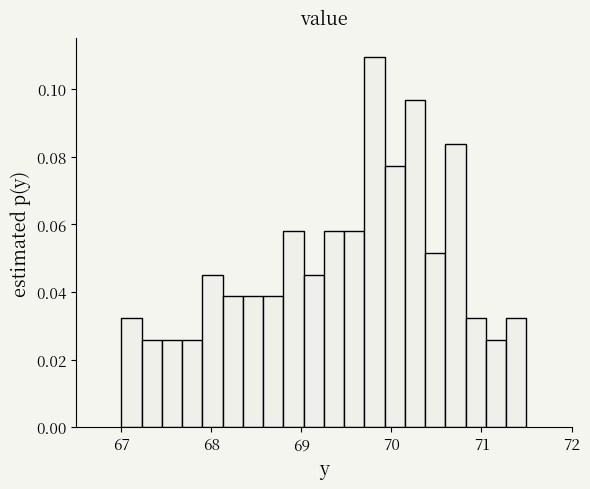

Around what value on the x-axis is the tallest bar? Give the approximate position of its centre, as read against the axis.

69.8